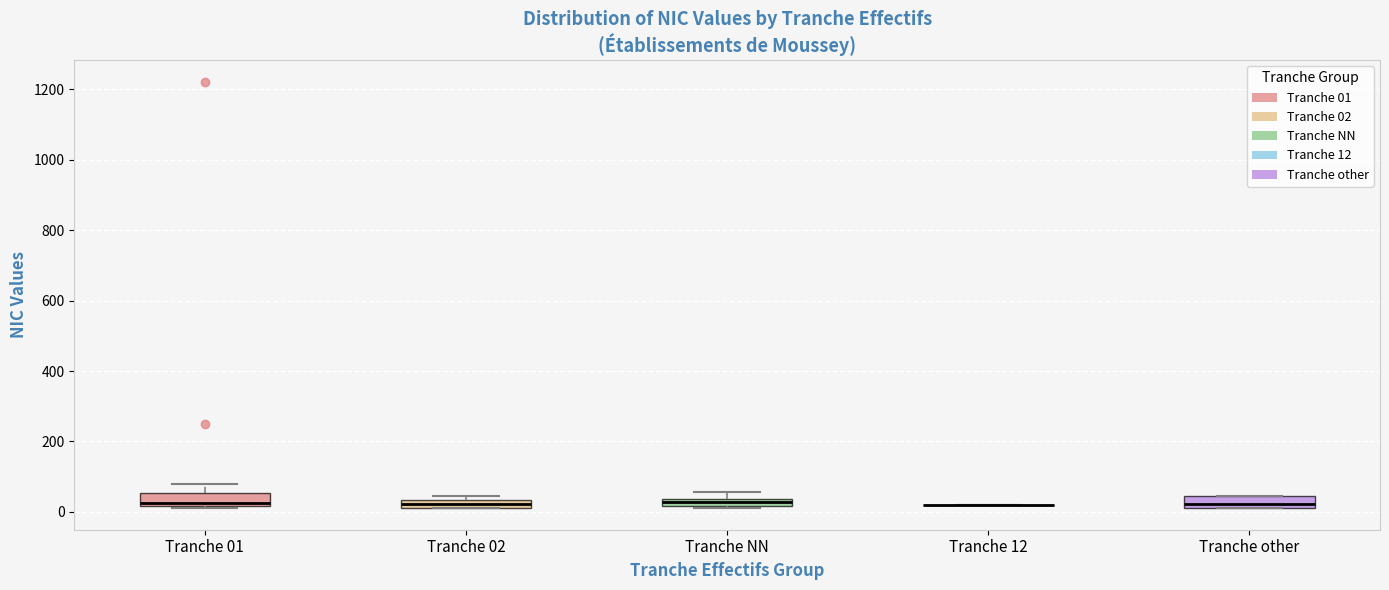

Where is the lower edge of the box for Tranche NN on the y-axis? The values are not printed on the chart, so give them approximately, as read against the axis.

20